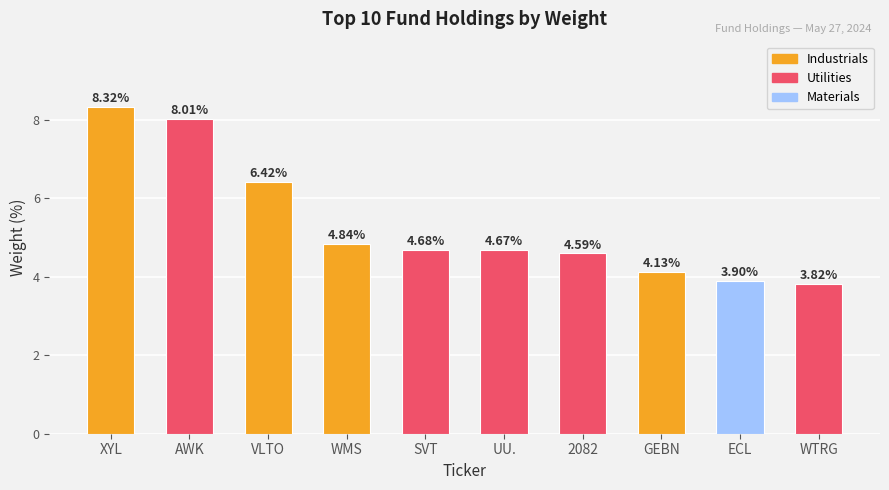

True or false: the data shows 6.4 at VLTO.

True